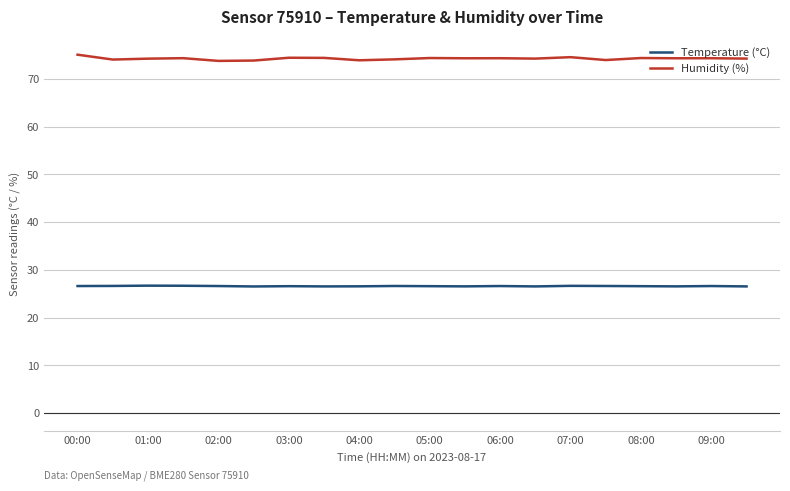

True or false: Humidity (%) and Temperature (°C) cross at least once.

False